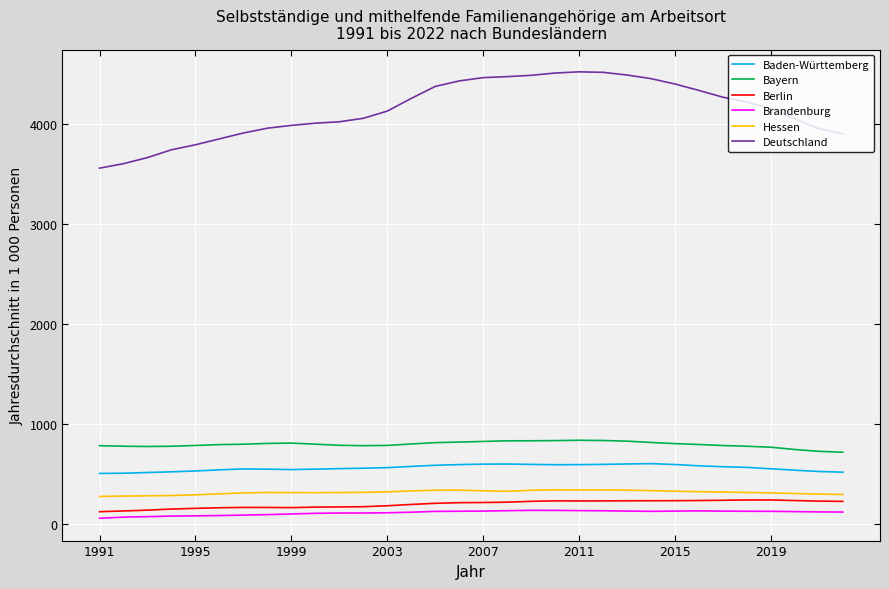

Count the number of data series in this chart.

6